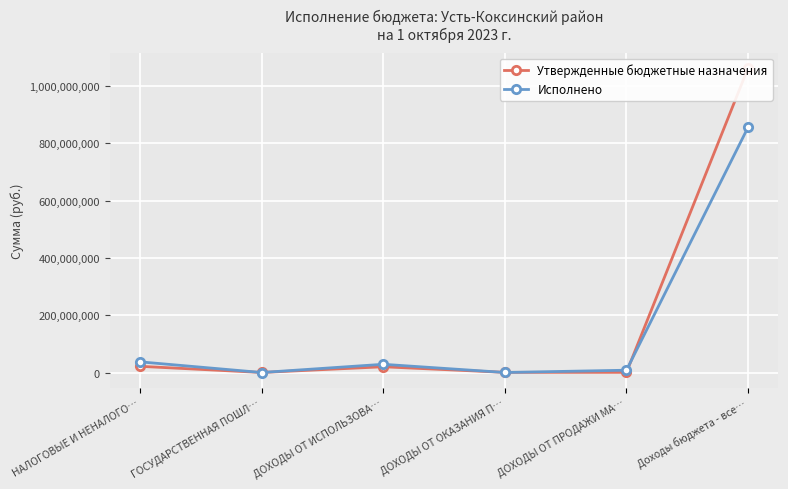

True or false: Исполнено and Утвержденные бюджетные назначения cross at least once.

True